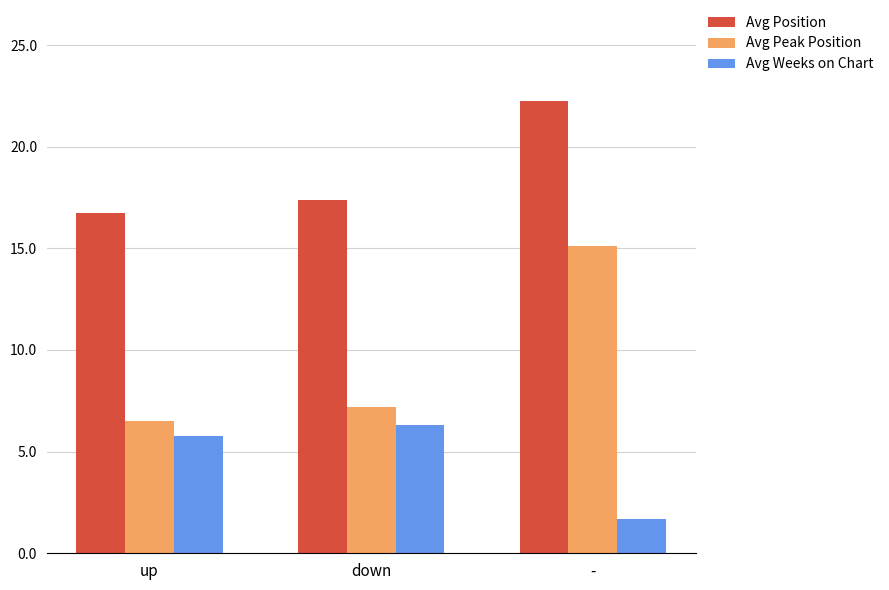

Does the chart contain stacked bars?

No